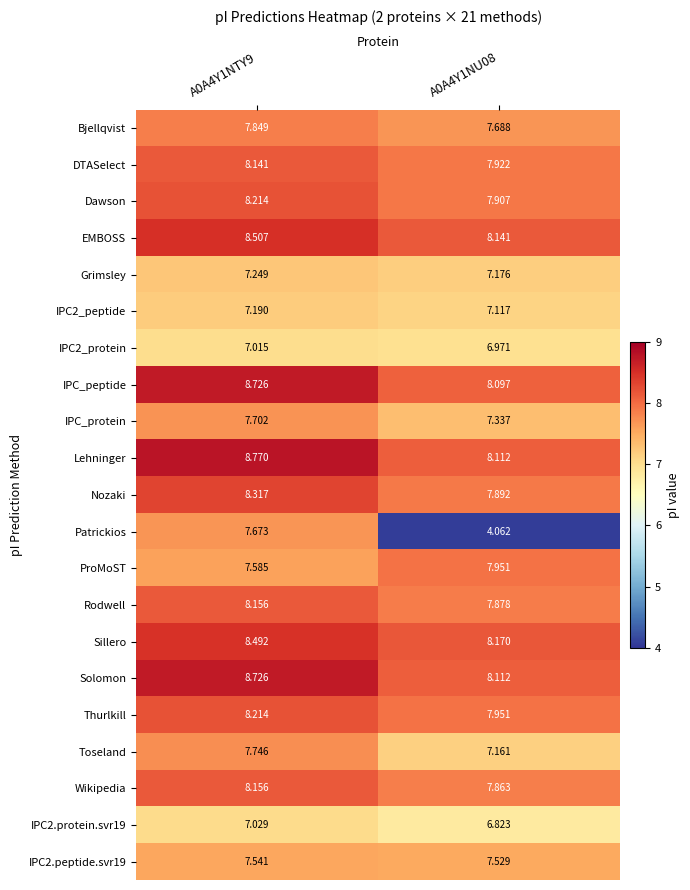

Which series has the widest spread of values?

Patrickios